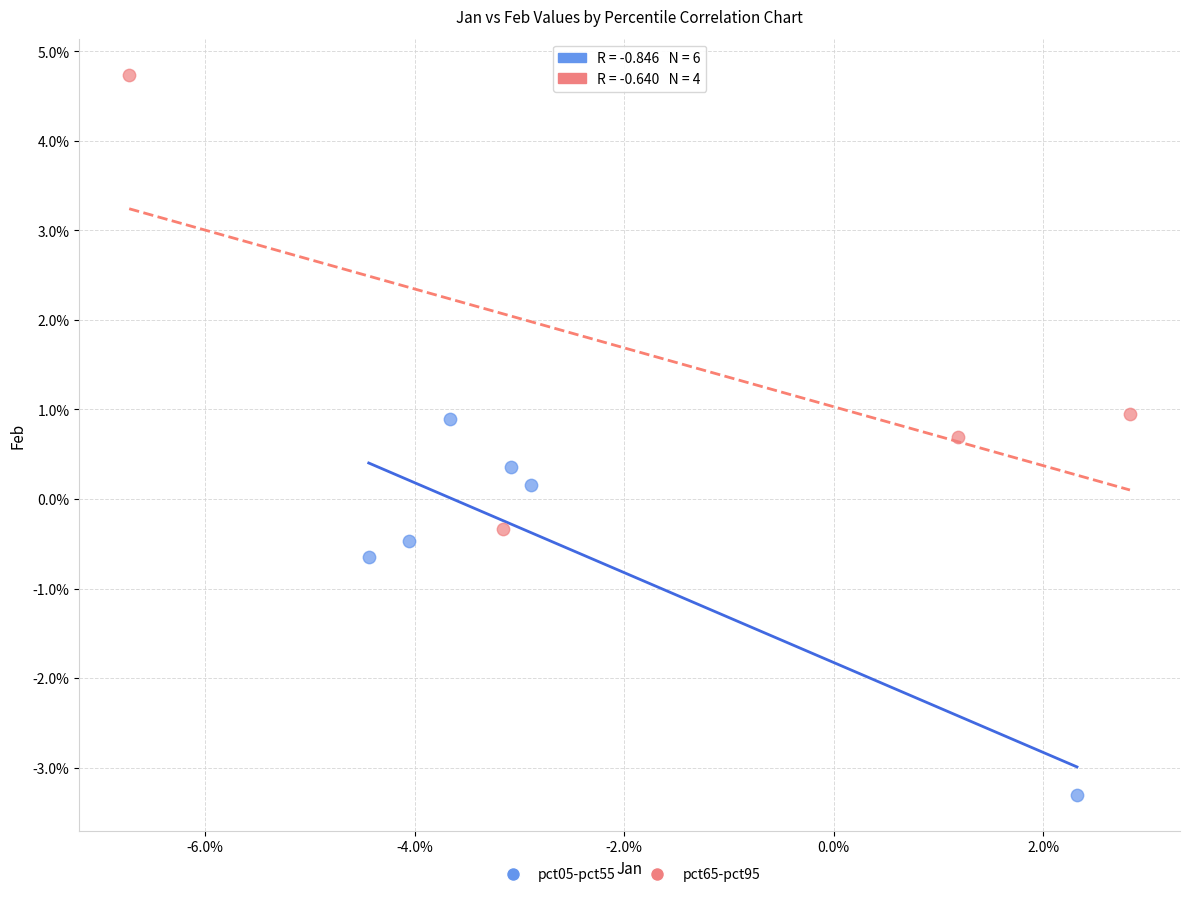

Which series has the widest spread of Y values?

pct65-pct95